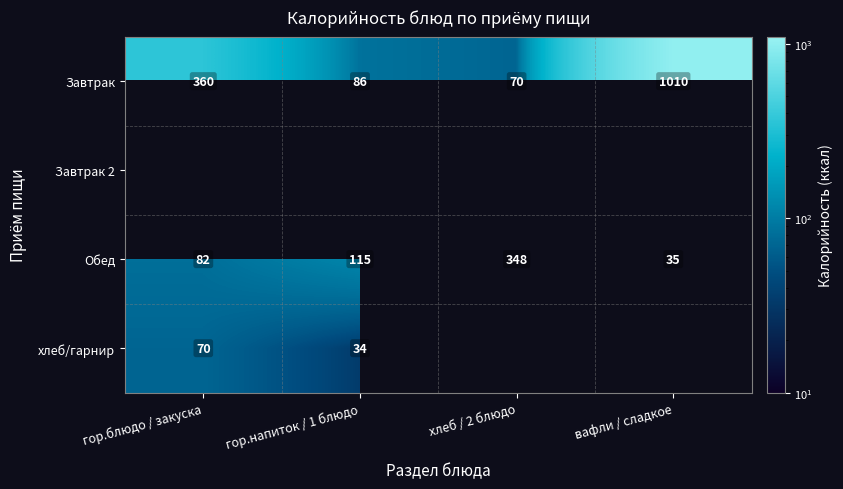

Read the Обед value at вафли / сладкое, to the nearest 50.

50